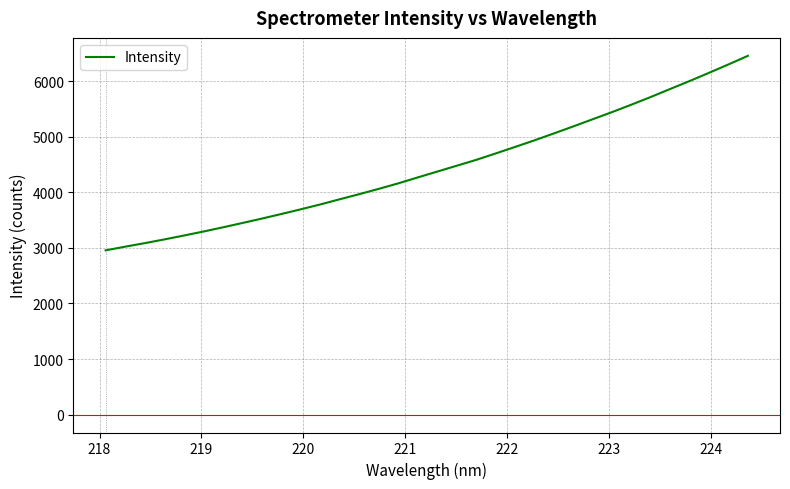

Reading right to left, what are all the values shown in this chart?

6456.3	6301.5	6150.1	6002.4	5859.3	5714.9	5576.2	5441.9	5312.7	5183.4	5057.1	4932.2	4813.5	4695.5	4580.5	4475.3	4370.3	4265.1	4158.5	4059.9	3964.9	3873.0	3779.9	3692.4	3608.0	3525.4	3446.2	3368.1	3292.7	3220.9	3151.2	3084.3	3021.5	2955.5